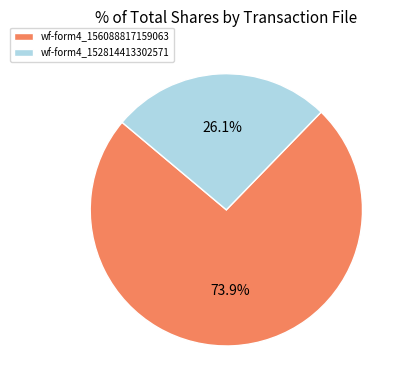

Does any single category account for the majority?

Yes